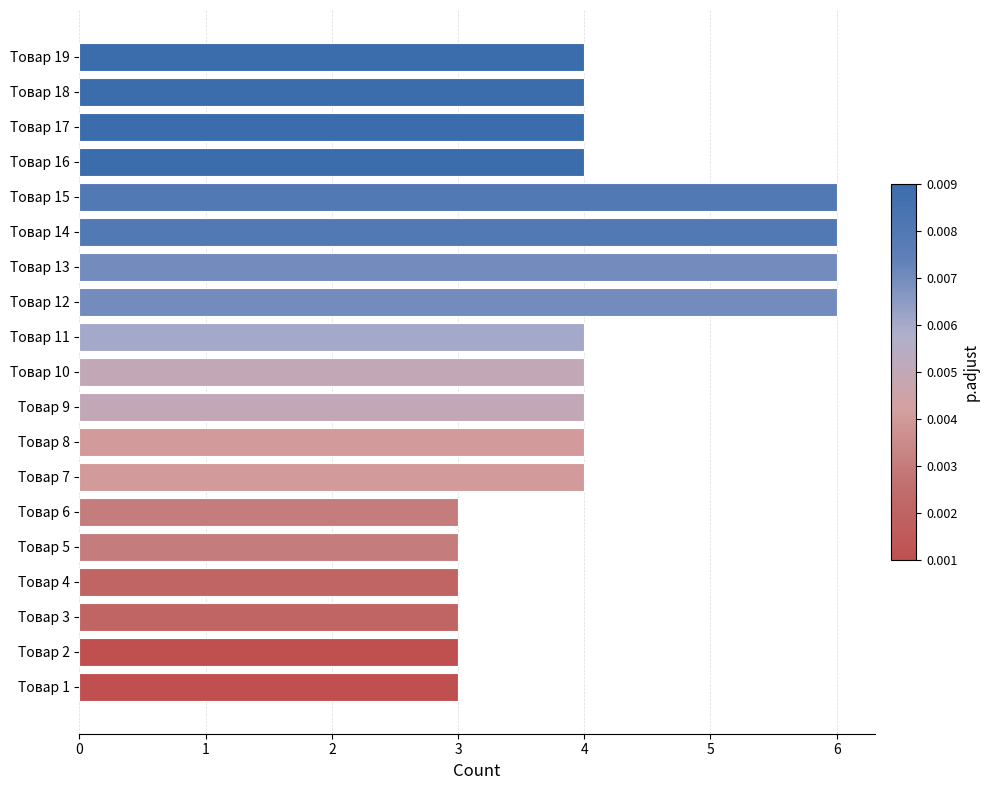

What is the smallest value displayed?

3